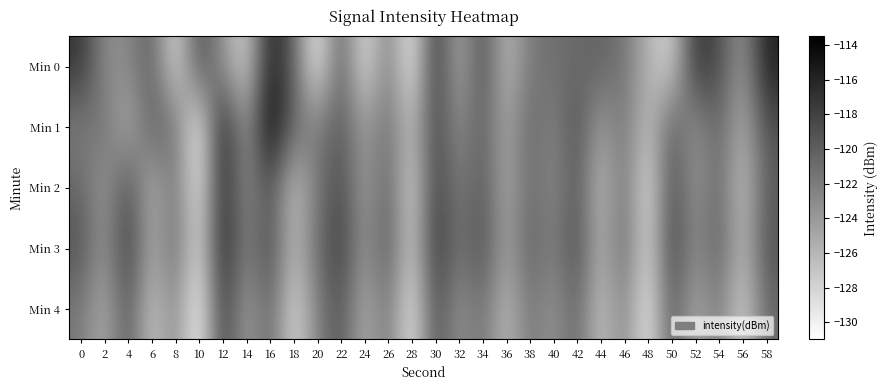

Reading left to right, what are all the values shown in this chart?

Min 0: 0=-117.1	2=-123.1	4=-123.0	6=-119.8	8=-129.1	10=-118.6	12=-123.6	14=-128.3	16=-115.6	18=-120.1	20=-130.4	22=-119.6	24=-129.3	26=-121.9	28=-130.3	30=-117.1	32=-125.5	34=-118.7	36=-126.4	38=-121.8	40=-121.2	42=-120.7	44=-120.3	46=-121.5	48=-125.7	50=-128.3	52=-117.0	54=-118.7	56=-124.1	58=-115.7
Min 1: 0=-122.2	2=-121.2	4=-125.8	6=-119.9	8=-121.2	10=-131.0	12=-115.1	14=-124.5	16=-113.5	18=-120.6	20=-122.1	22=-119.5	24=-124.3	26=-121.0	28=-126.7	30=-118.2	32=-123.4	34=-119.8	36=-125.1	38=-120.4	40=-122.7	42=-118.9	44=-124.6	46=-121.3	48=-127.0	50=-119.7	52=-123.9	54=-120.2	56=-125.8	58=-119.1
Min 2: 0=-120.5	2=-124.3	4=-118.7	6=-126.1	8=-121.4	10=-129.8	12=-116.2	14=-123.5	16=-119.0	18=-127.3	20=-121.9	22=-118.4	24=-124.7	26=-120.1	28=-128.6	30=-117.8	32=-122.3	34=-119.5	36=-125.4	38=-120.8	40=-123.1	42=-119.3	44=-126.7	46=-121.2	48=-129.4	50=-118.6	52=-124.0	54=-120.5	56=-127.1	58=-119.9
Min 3: 0=-119.2	2=-123.8	4=-117.5	6=-125.3	8=-120.7	10=-128.9	12=-115.8	14=-122.6	16=-118.3	18=-126.4	20=-121.0	22=-117.7	24=-123.9	26=-119.4	28=-127.8	30=-117.1	32=-121.6	34=-118.8	36=-124.7	38=-120.0	40=-122.4	42=-118.6	44=-125.9	46=-120.5	48=-128.7	50=-117.9	52=-123.3	54=-119.8	56=-126.4	58=-119.2
Min 4: 0=-121.8	2=-125.6	4=-119.3	6=-127.4	8=-122.7	10=-131.0	12=-117.4	14=-124.8	16=-120.2	18=-128.7	20=-122.5	22=-119.1	24=-125.8	26=-121.3	28=-129.9	30=-118.7	32=-123.8	34=-121.1	36=-126.6	38=-121.5	40=-123.9	42=-120.3	44=-127.2	46=-122.4	48=-130.1	50=-119.4	52=-125.6	54=-121.8	56=-128.3	58=-120.7